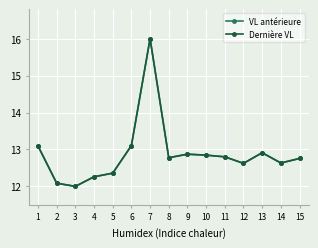

What is the sum of the Dernière VL values at 2 and 14?

24.7